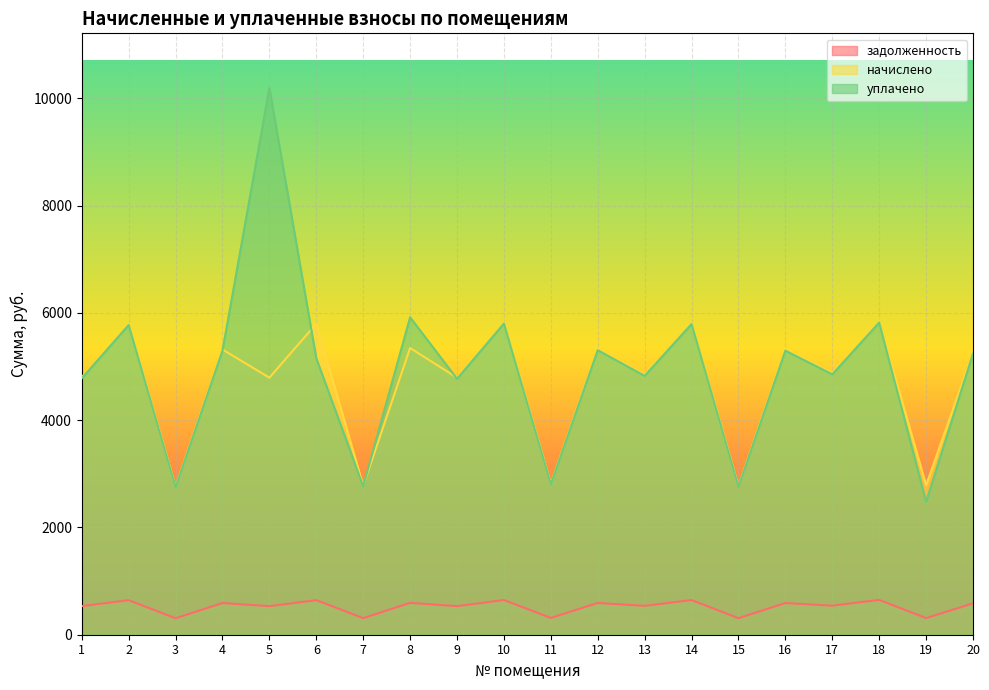

At which label is уплачено closest to 6336?

8